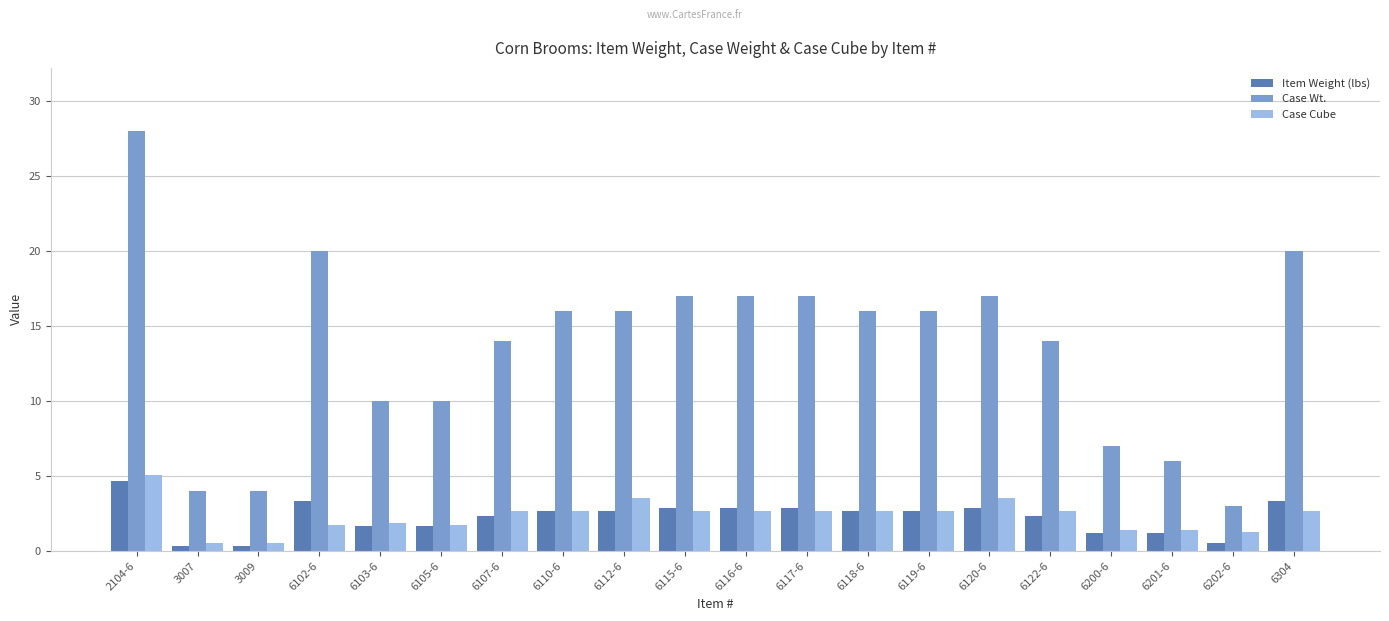

Between 6103-6 and 6112-6, which series saw the biggest shift?

Case Wt.